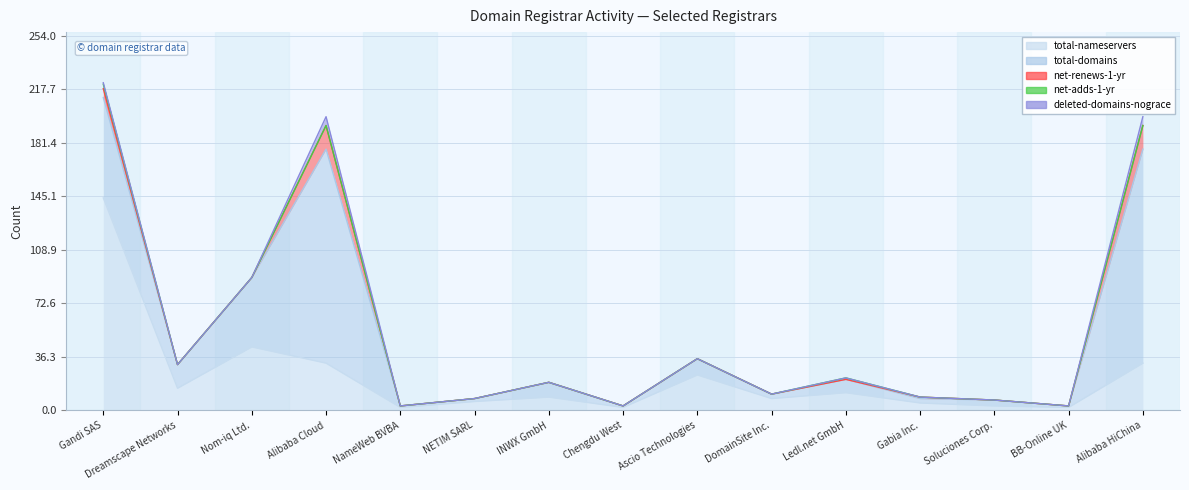

At Chengdu West, list the series in order from smallest to largest.

net-renews-1-yr, net-adds-1-yr, deleted-domains-nograce, total-domains, total-nameservers